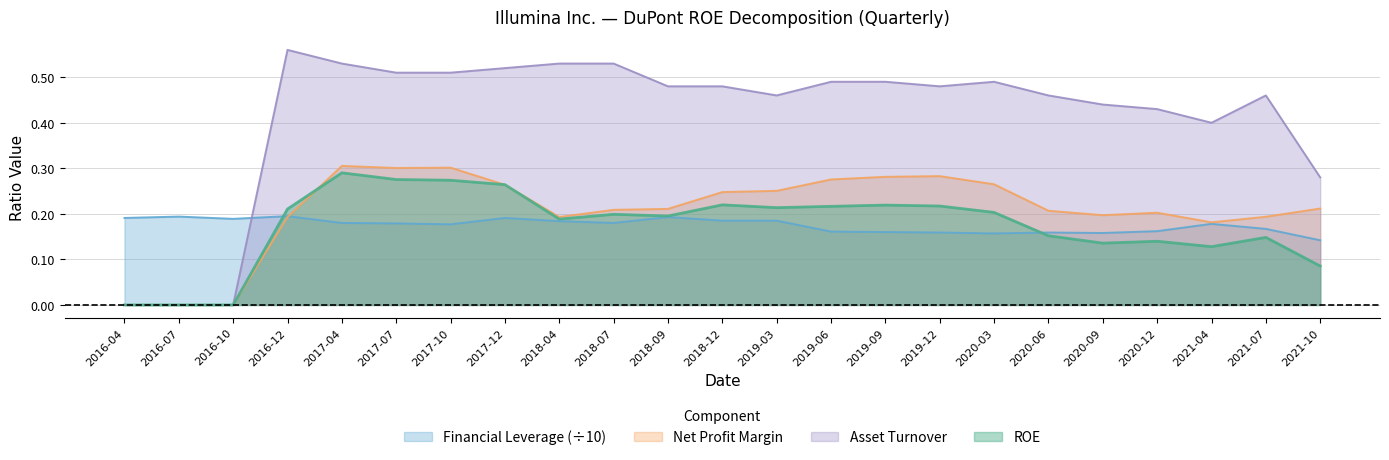

What position from the left is 2017-12?

8